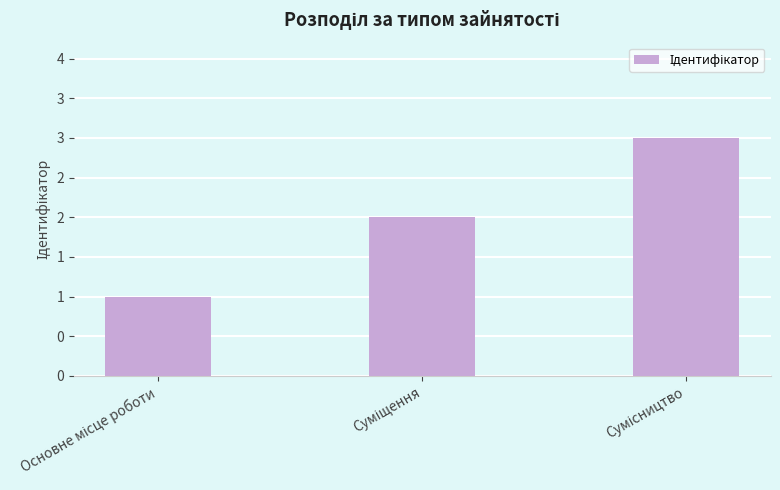

The value at Сумісництво is 3. True or false?

True